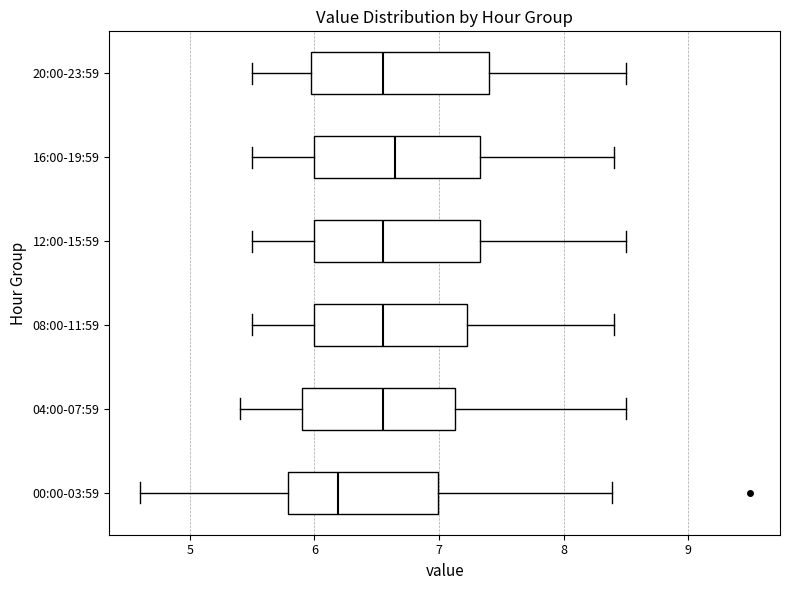

Which box's median line is the furthest to the left?

00:00-03:59